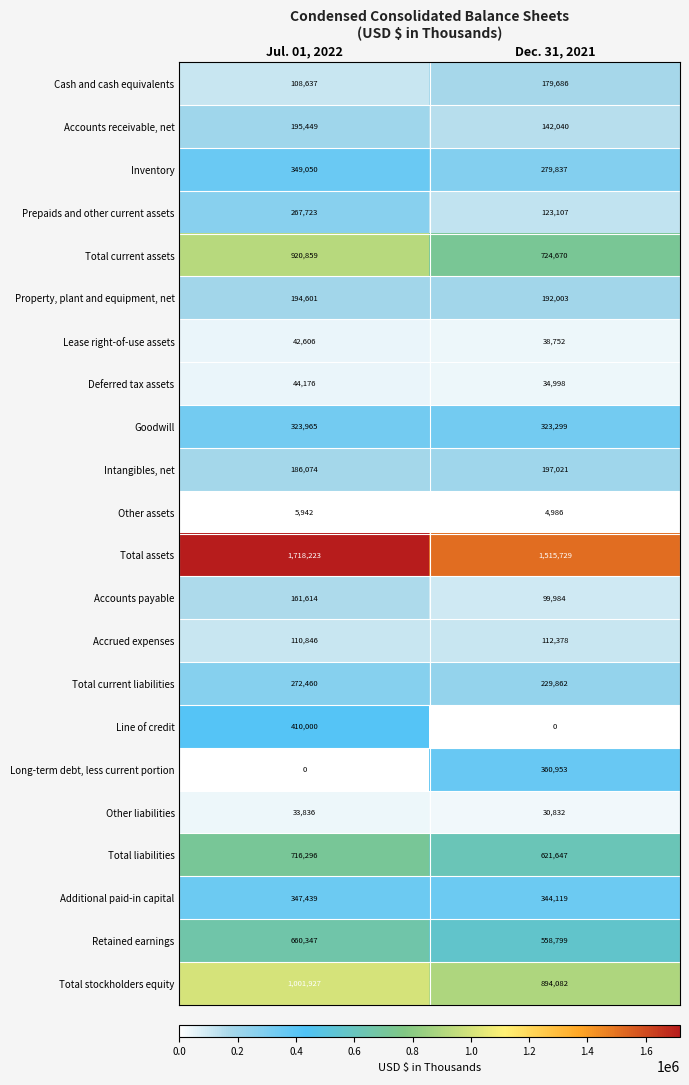

At how many categories does at least one series exceed 53320?

2